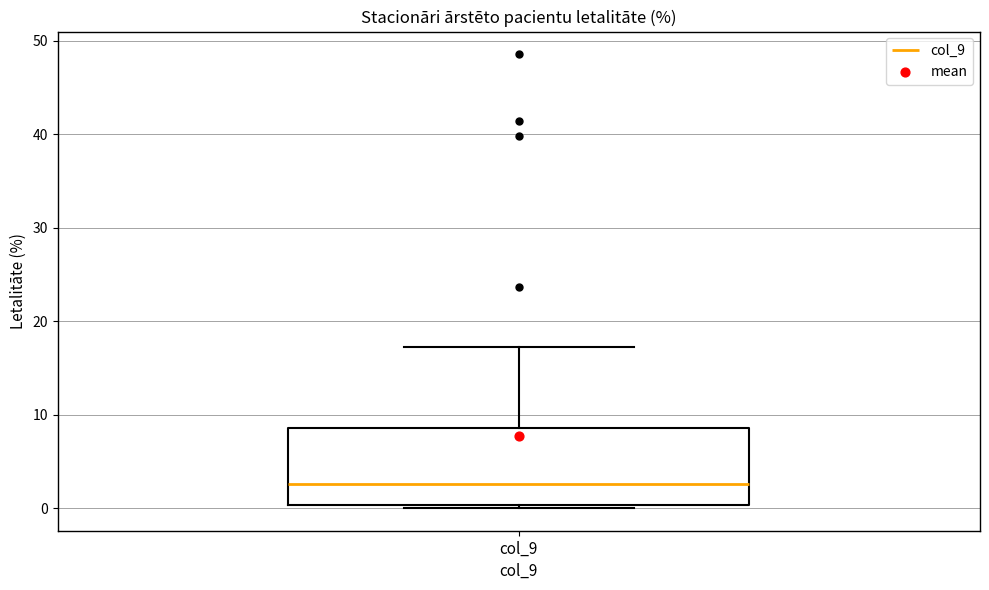

Transcribe this box plot: give where the median line is, the range the box spans, and where the two whiskers end, as read against the y-axis. The values are not printed on the chart, so give them approximately, as read against the axis.

median 3, box 0 to 9, whiskers 0 (just below the box's lower edge) to 17